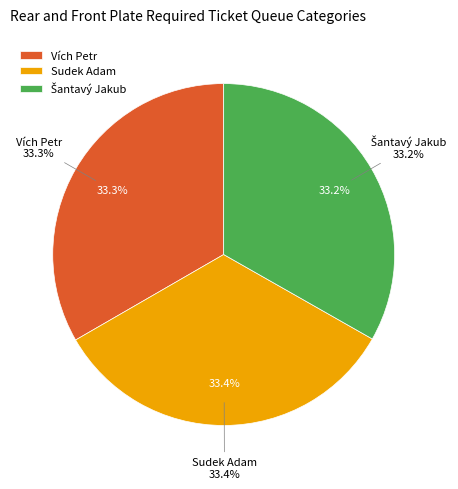

Count the number of slices in the pie.

3